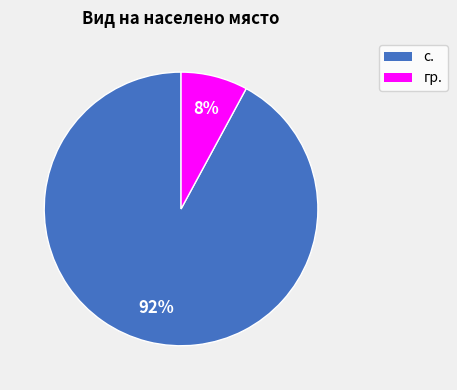

How many slices are in this pie chart?

2